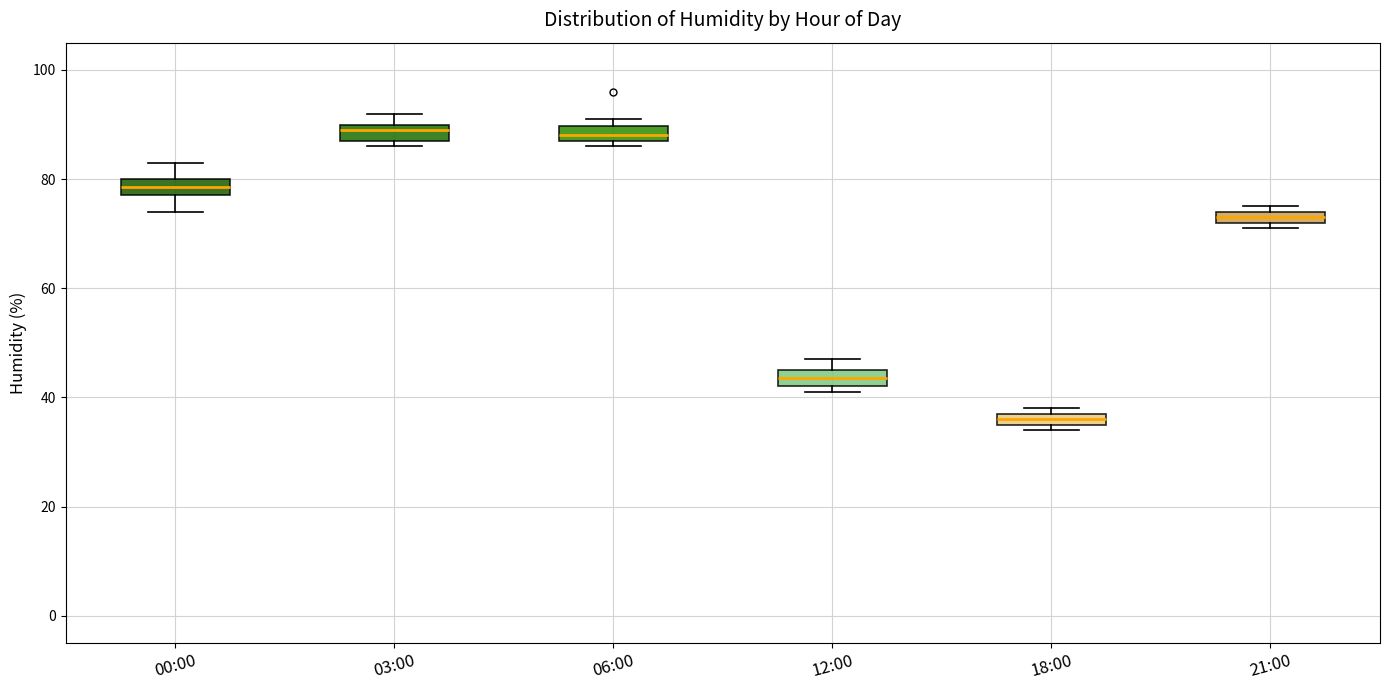

Where is the lower edge of the box for 06:00 on the y-axis? The values are not printed on the chart, so give them approximately, as read against the axis.

88